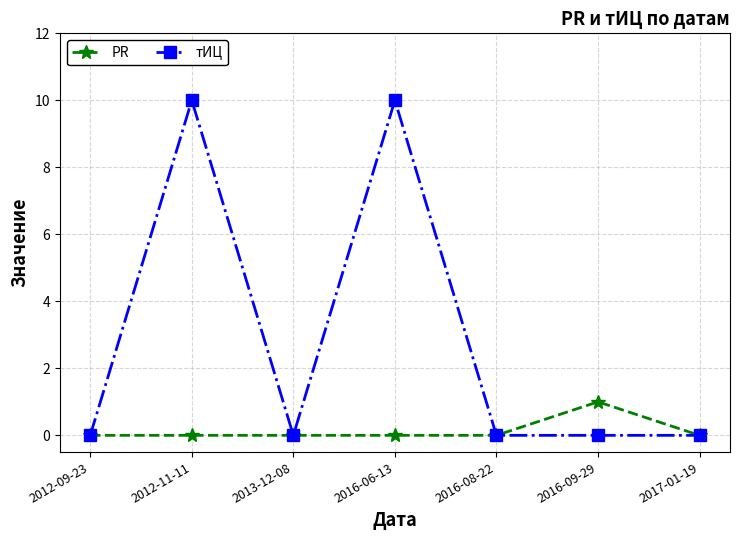

What value does the тИЦ series have at 2016-06-13?

10